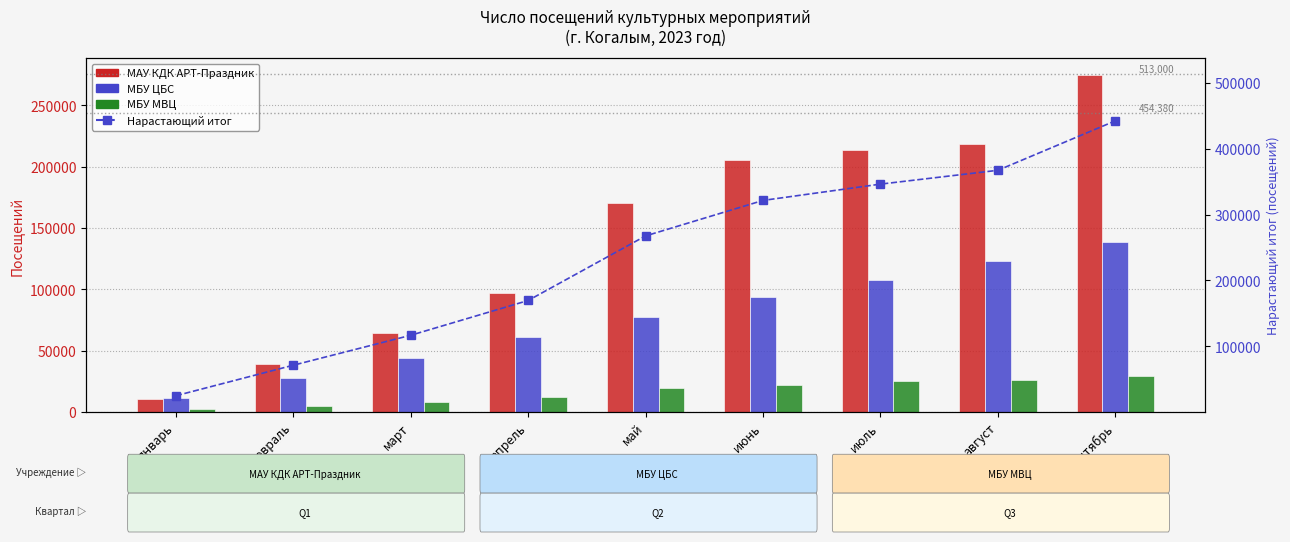

Which series has the widest spread of values?

Нарастающий итог